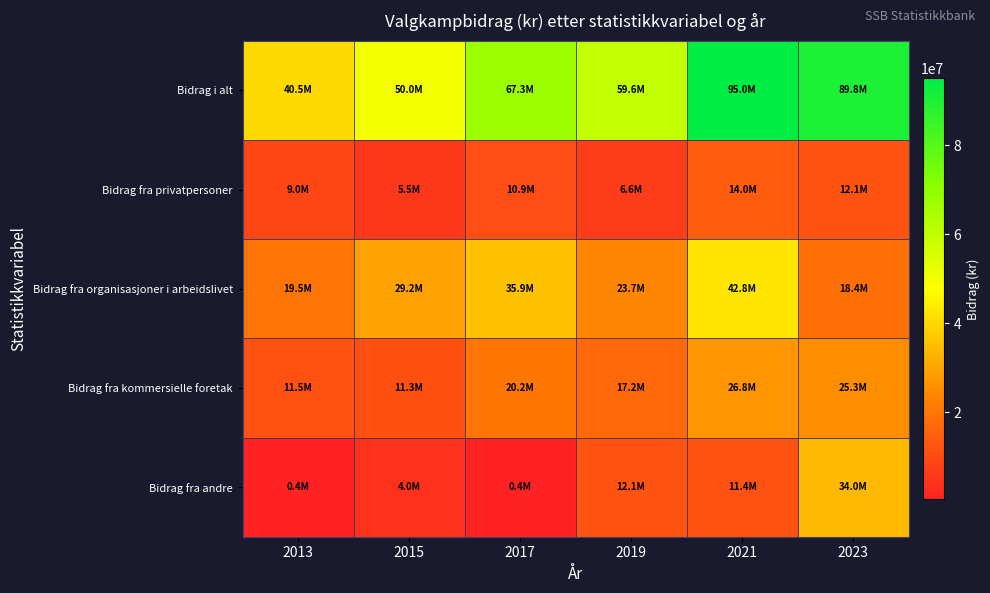

Which has a higher value, 2013 or 2023?

2023